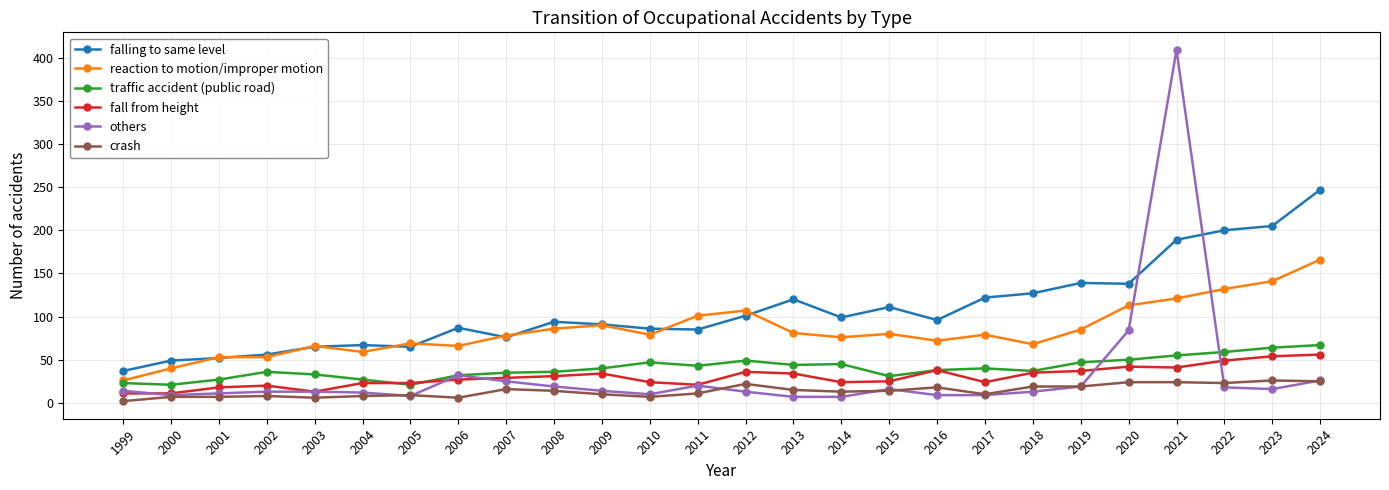

How many times do others and reaction to motion/improper motion cross each other?

2